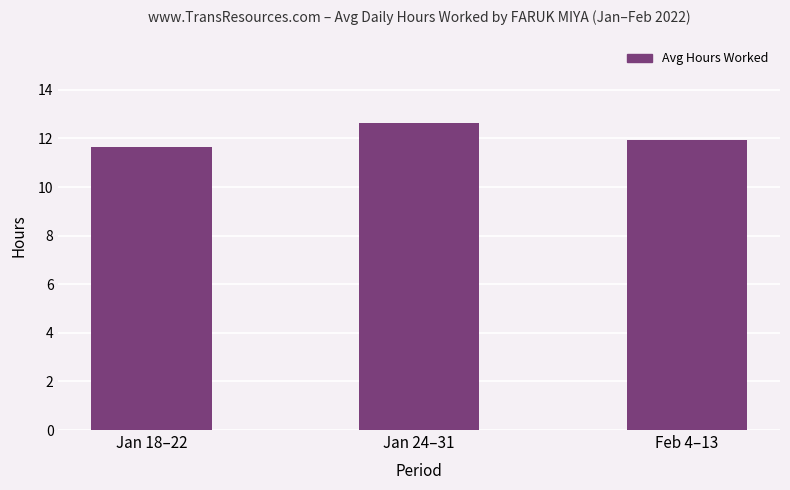

Is it true that the value at Jan 24–31 is 4.2?

False